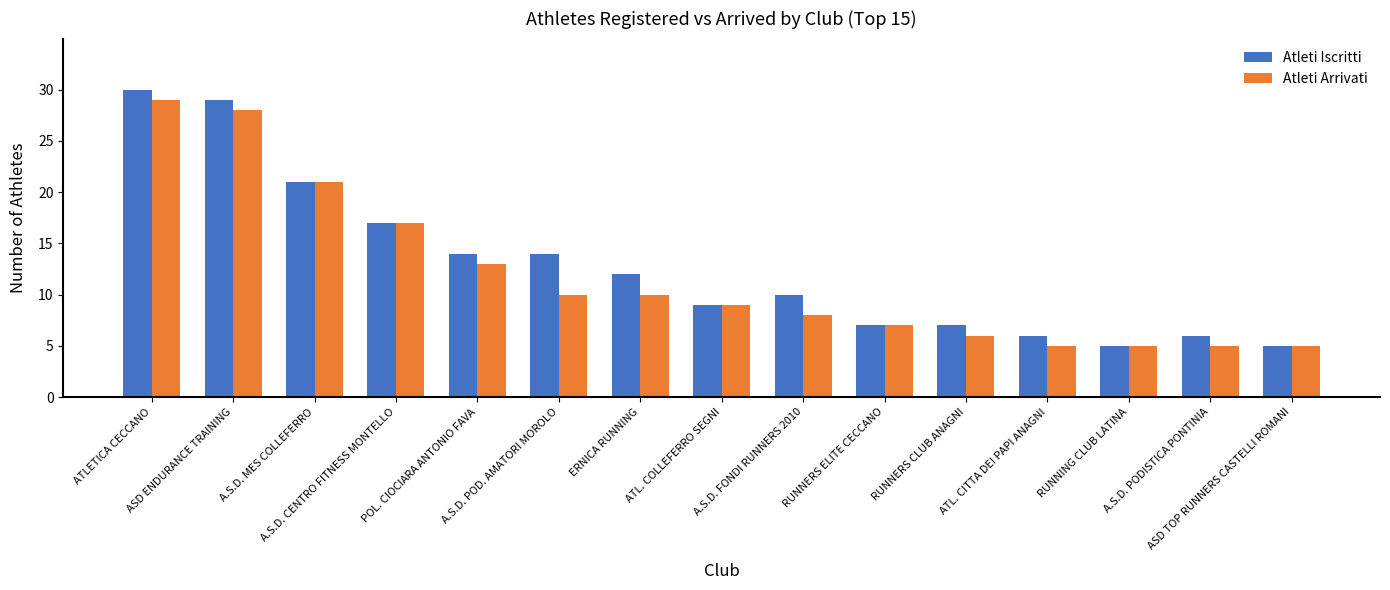

At which label is Atleti Arrivati closest to 17?

A.S.D. CENTRO FITNESS MONTELLO